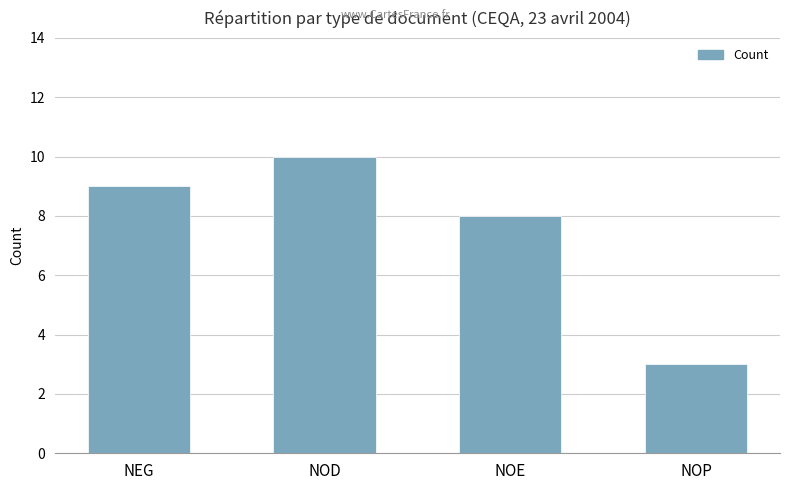

Reading left to right, what are all the values shown in this chart?

NEG=9	NOD=10	NOE=8	NOP=3